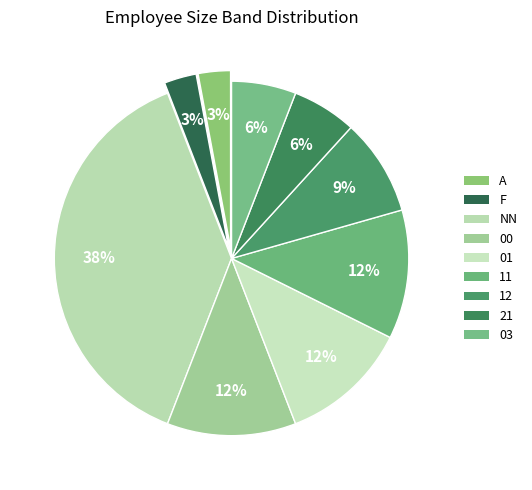

Is the sum of 03 and A greater than half?

No